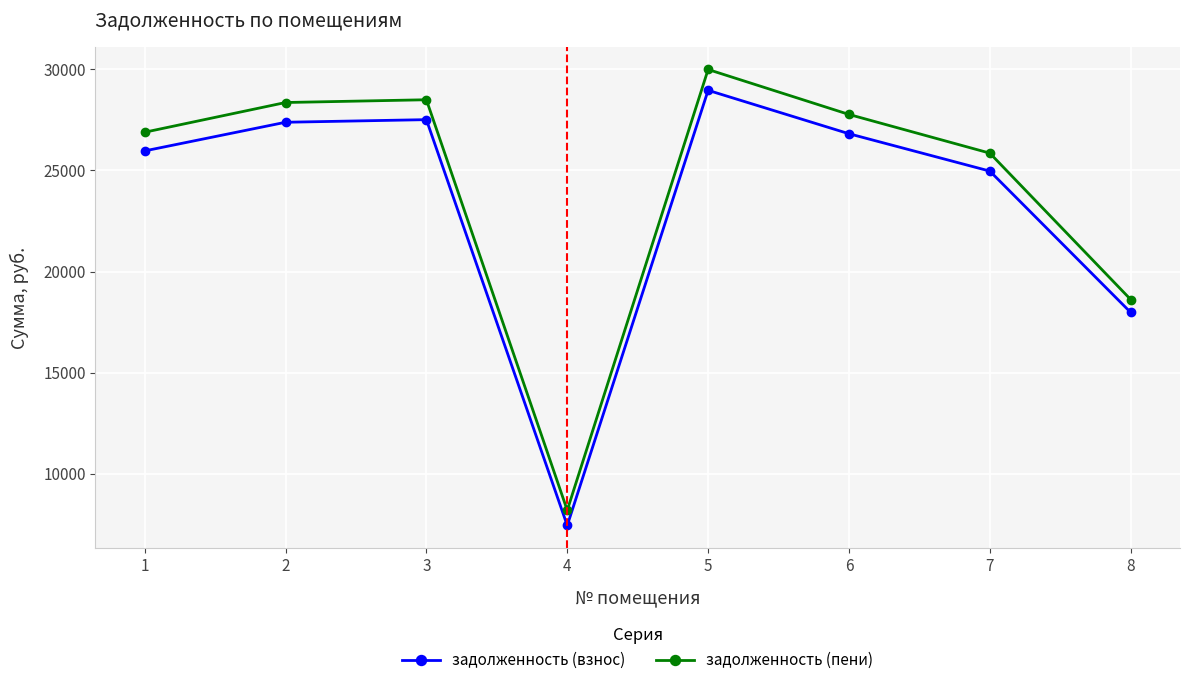

What is the difference between the maximum and minimum values in the задолженность (взнос) series?

21520.3